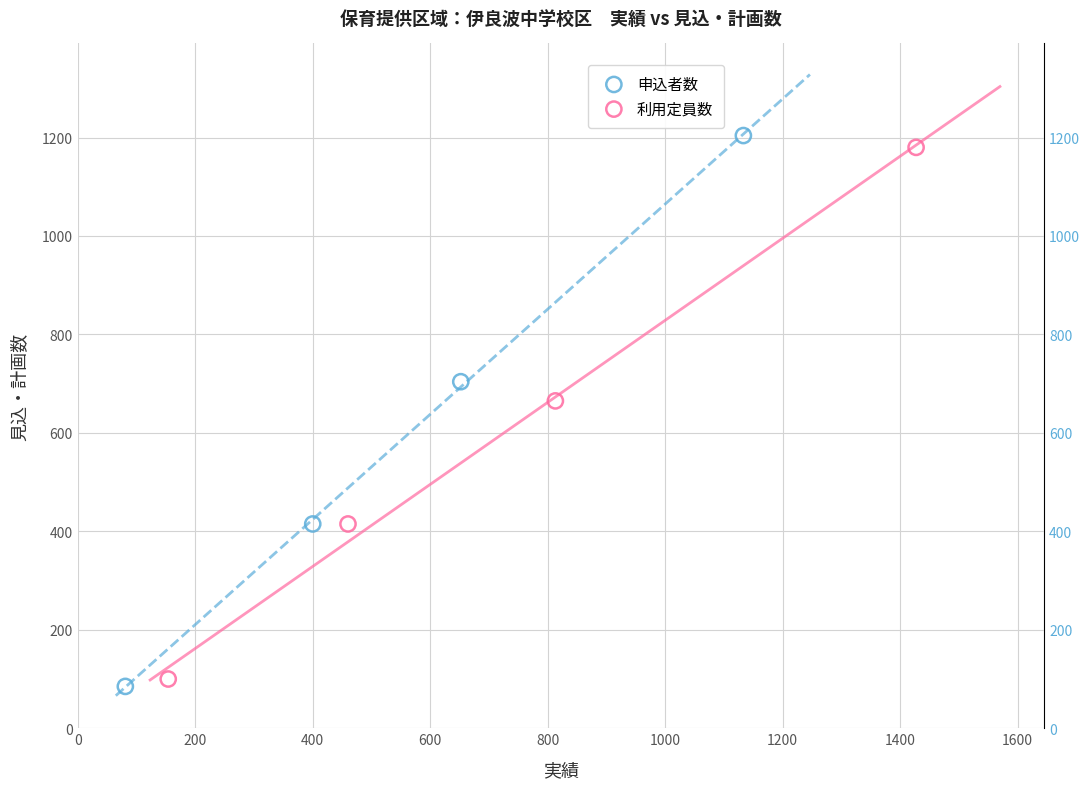

Which series has the widest spread of Y values?

申込者数